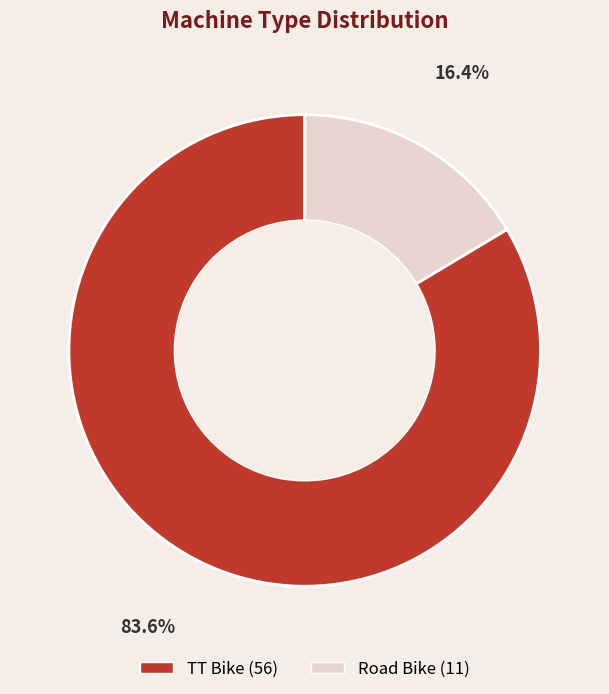

To the nearest percent, what portion does TT Bike represent?

84%